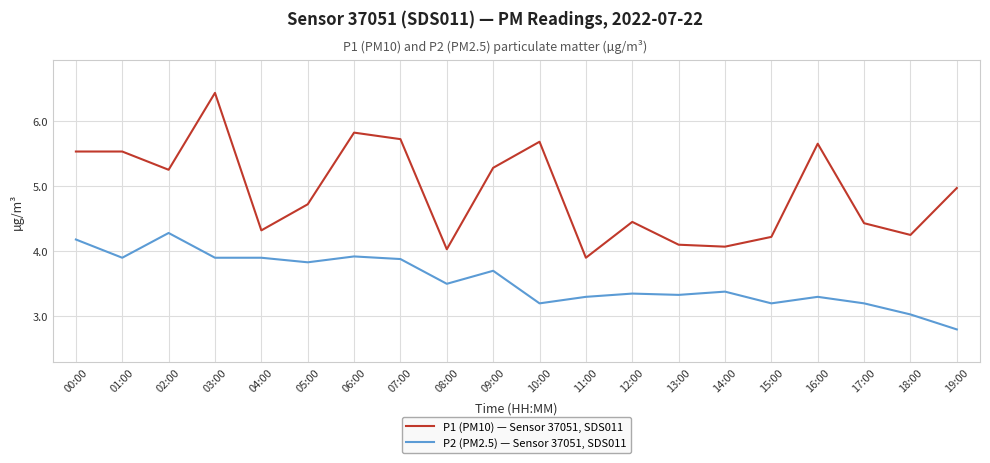

Between 08:00 and 10:00, which series saw the biggest shift?

P1 (PM10) — Sensor 37051, SDS011